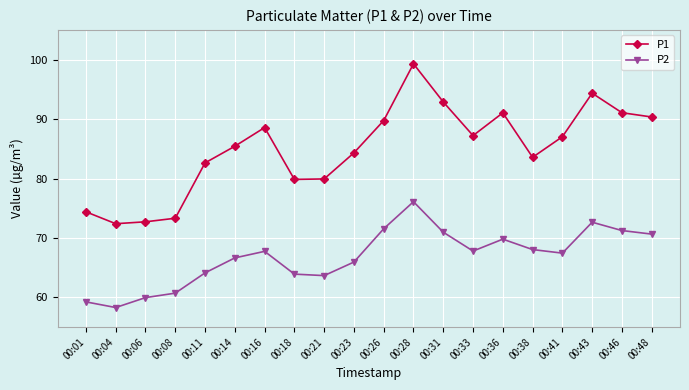

What is the difference between the maximum and minimum values in the P1 series?

26.9